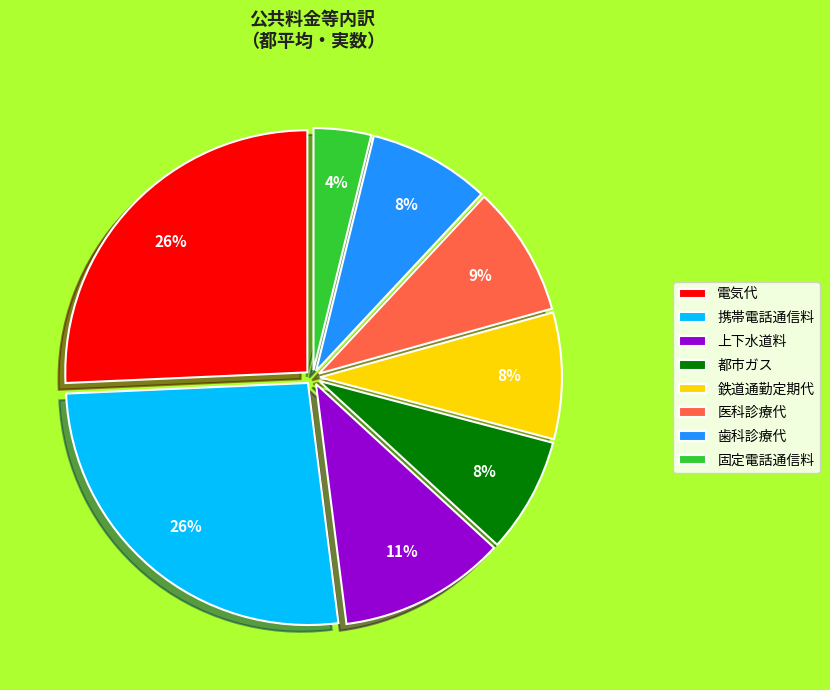

What percentage is the 都市ガス slice, to the nearest percent?

8%